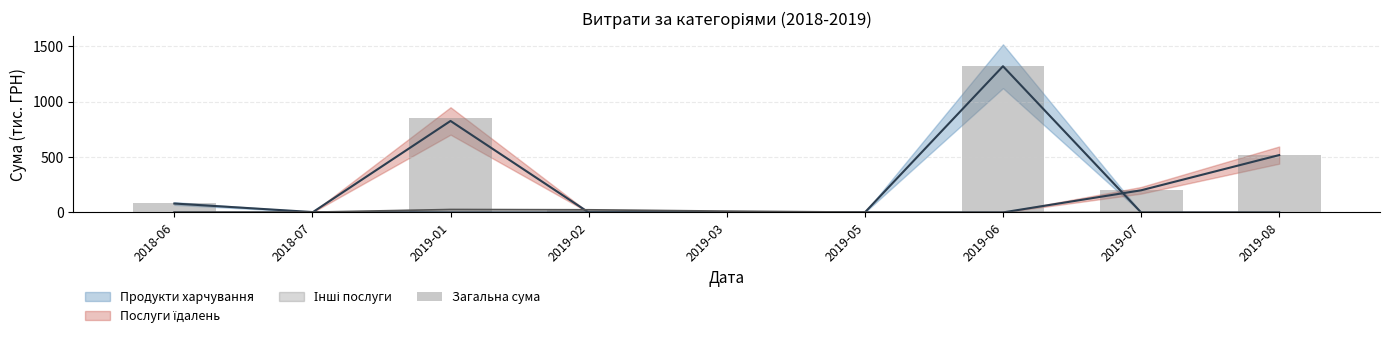

Is it true that the value at 2018-07 is 6.1?

True